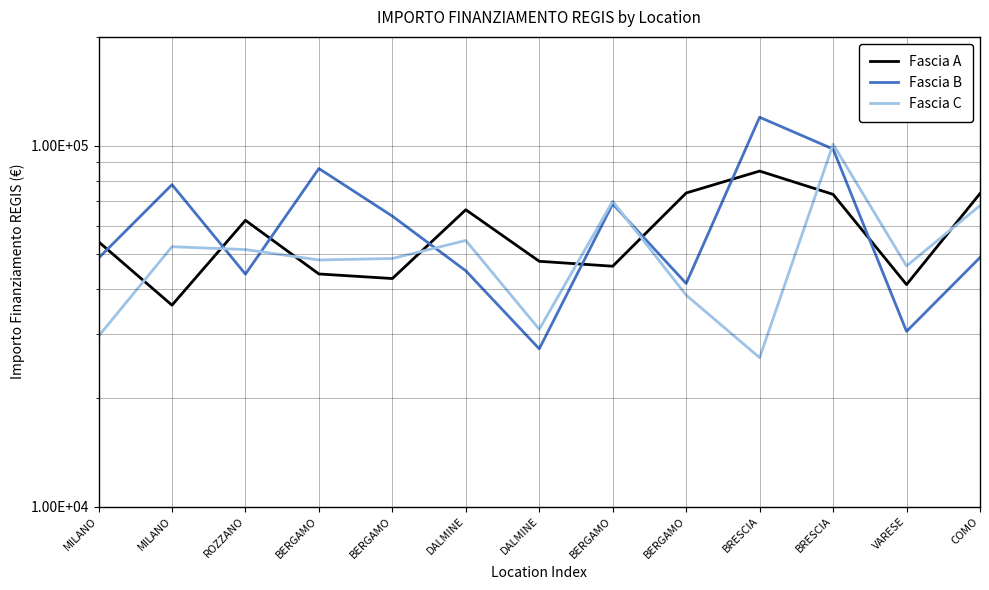

Reading left to right, transcribe all the data shown in this chart.

Fascia A: 54144.9	36123.8	62062.4	44080.6	42816.5	66393.6	47794.5	46312.5	73886.6	84977.9	73250.1	41196.6	73636.1
Fascia B: 48776.3	77926.5	44036.1	86371.0	63747.5	44978.7	27342.9	68925.6	41496.0	119783.4	97812.0	30558.8	48957.9
Fascia C: 29640.7	52455.4	51504.7	48200.6	48646.7	54577.6	30978.2	70077.9	38513.5	25842.4	100847.1	46386.6	68180.1